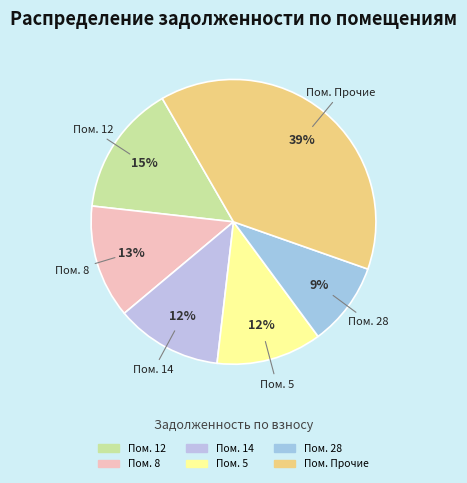

Count the number of slices in the pie.

6